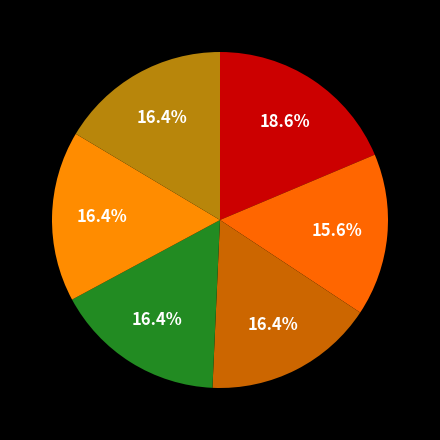

How many slices are in this pie chart?

6